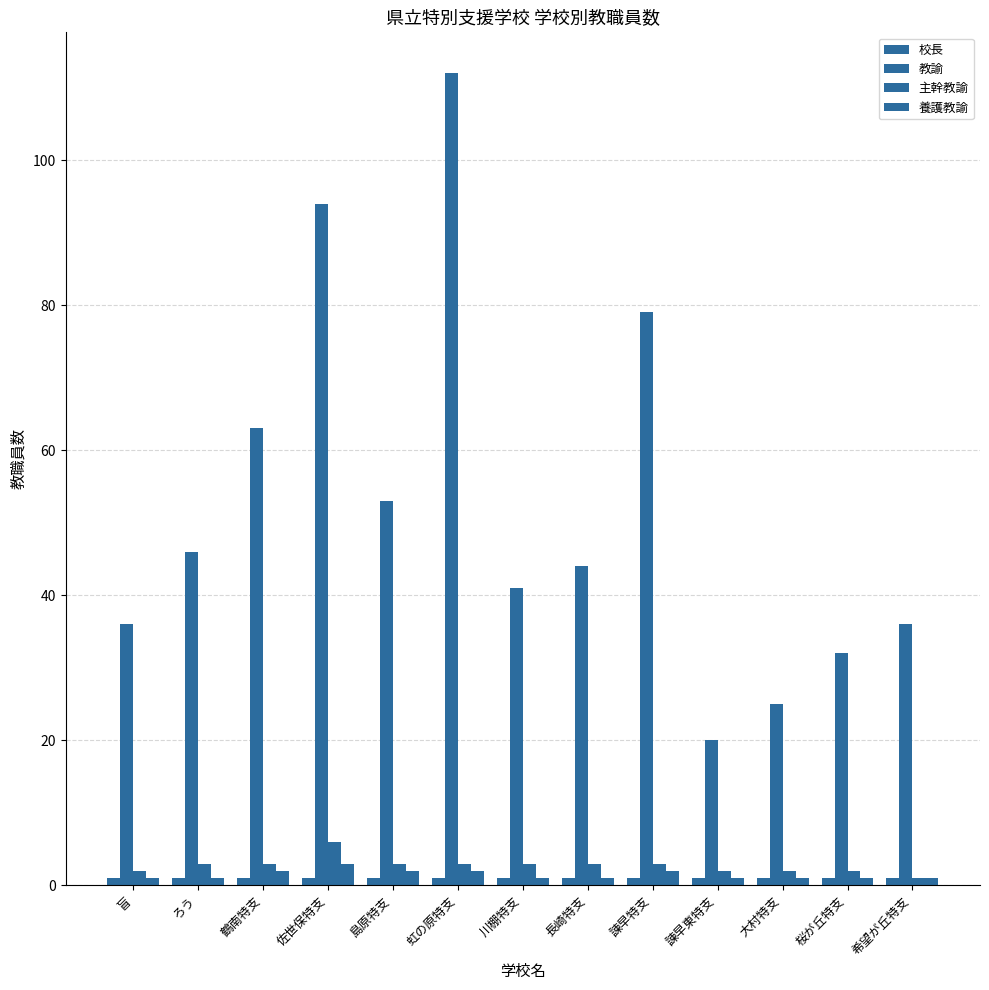

How many data points does each series have?

13